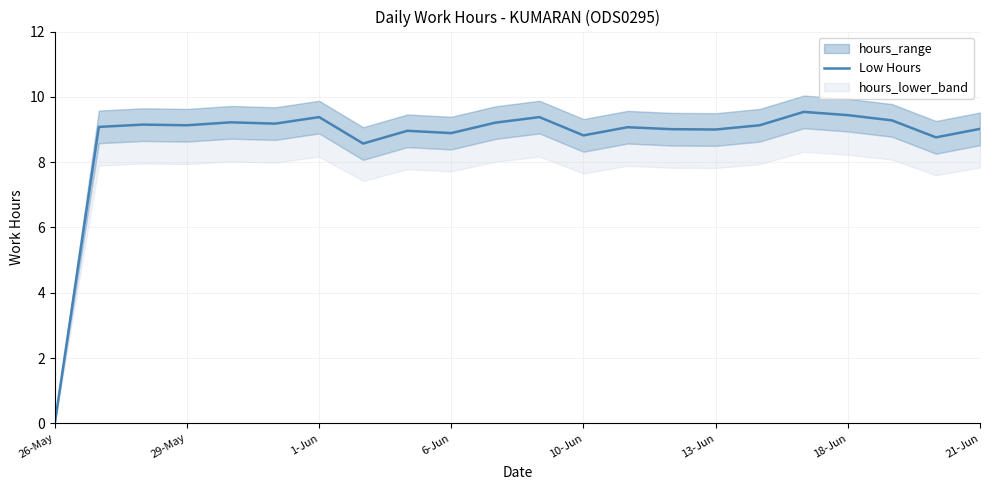

What is the highest value of the Low Hours series?

9.5